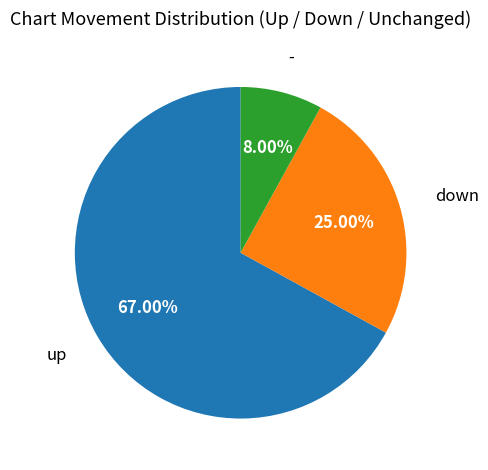

Is there a majority slice in this chart?

Yes